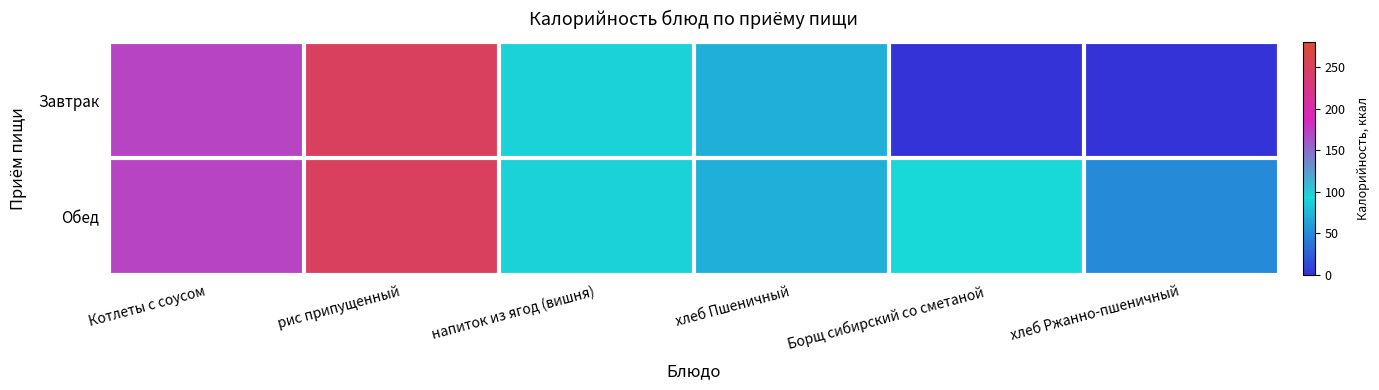

Which series has the largest range (max minus min)?

Завтрак